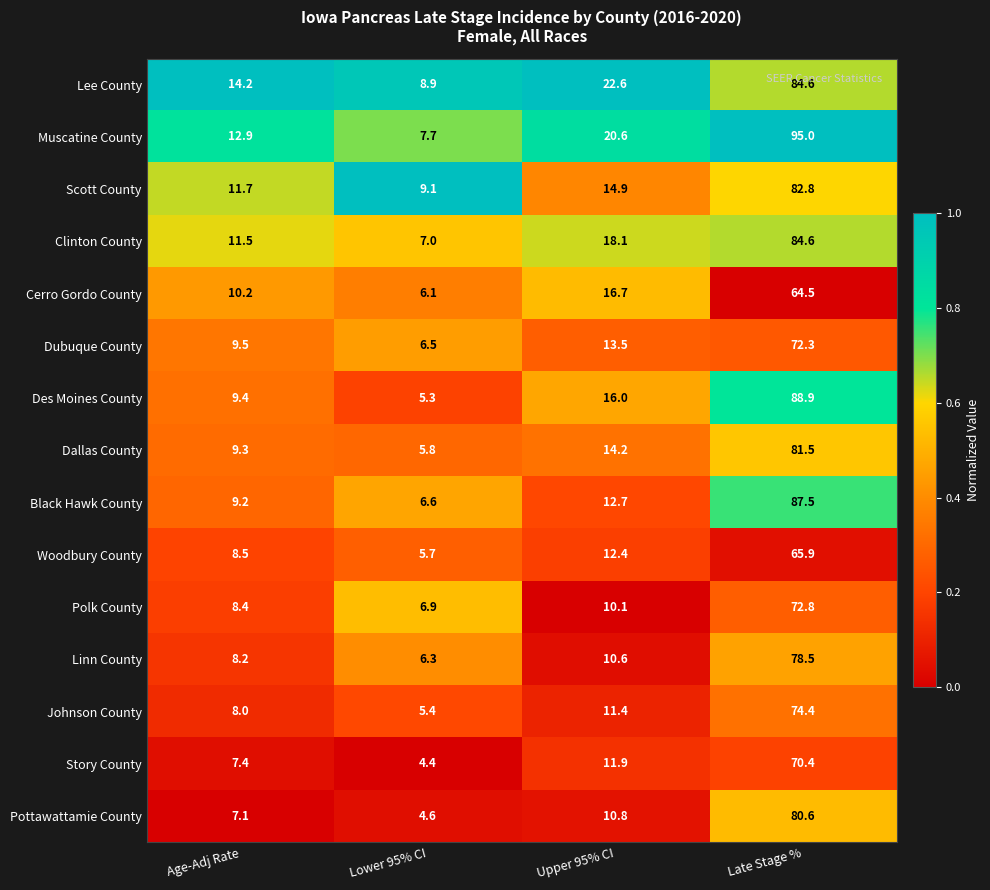

At which label does Cerro Gordo County reach its peak?

Late Stage %